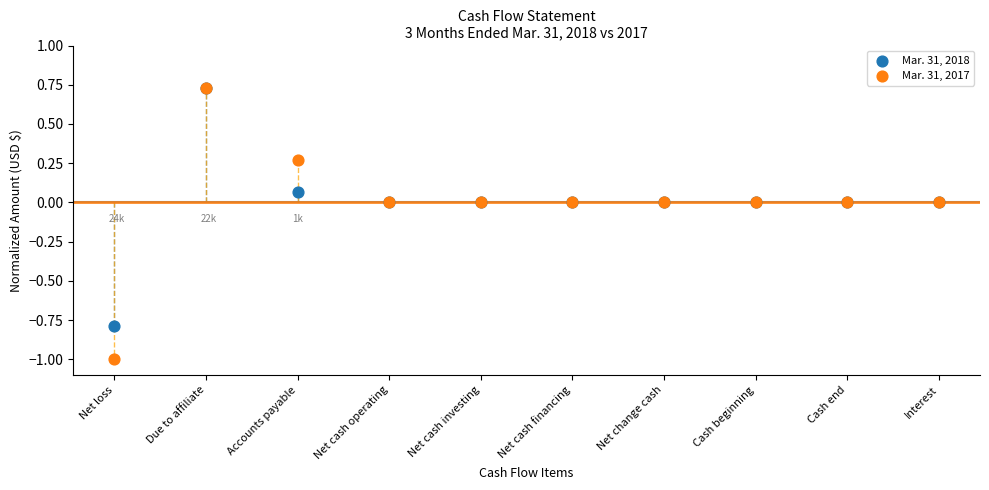

What are all the series names shown in the legend?

Mar. 31, 2018, Mar. 31, 2017